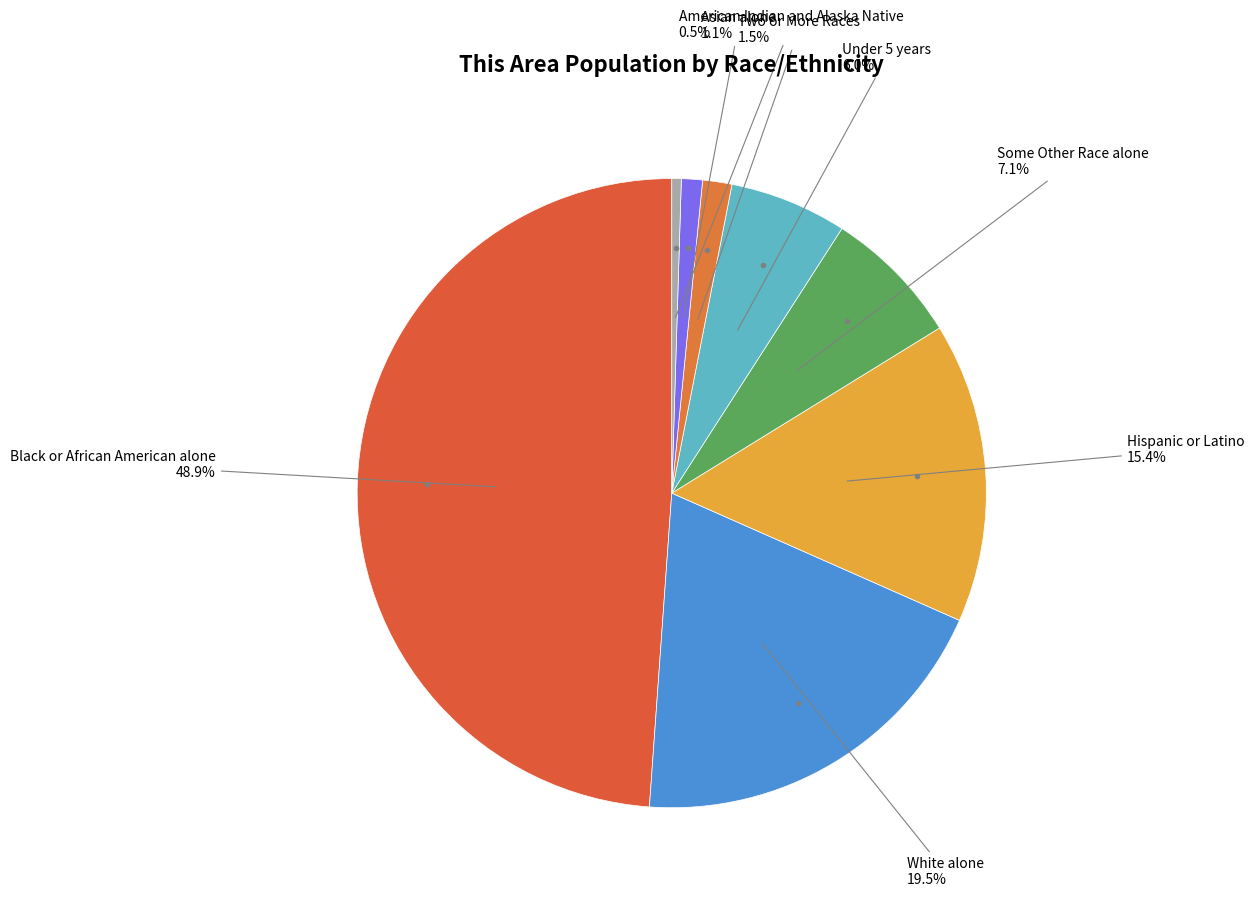

Does any single category account for the majority?

No